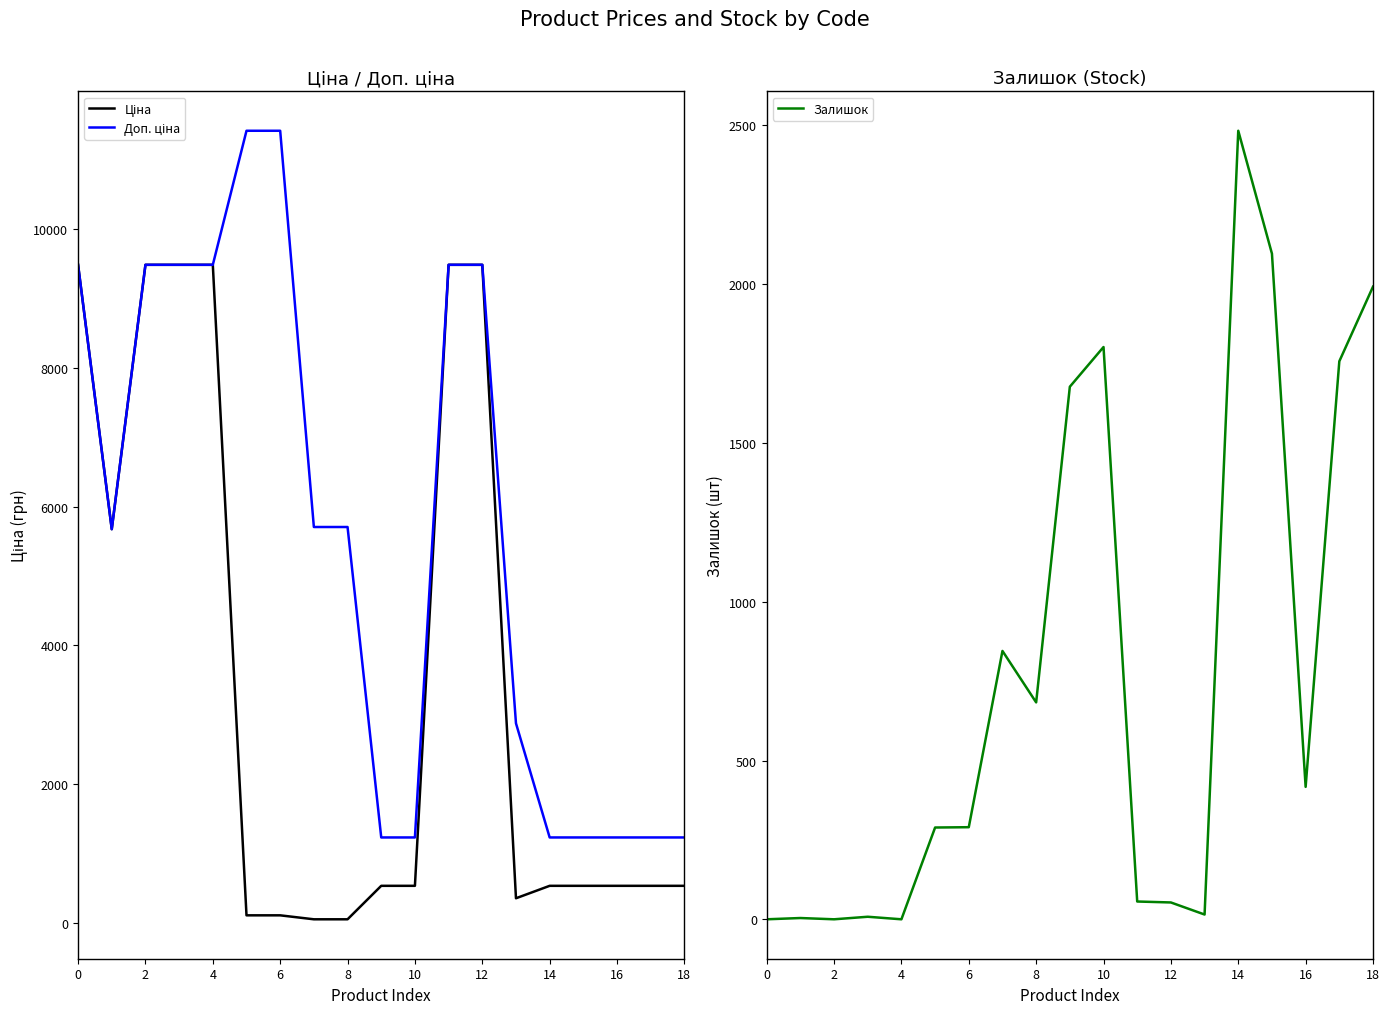

True or false: Залишок and Доп. ціна cross at least once.

True